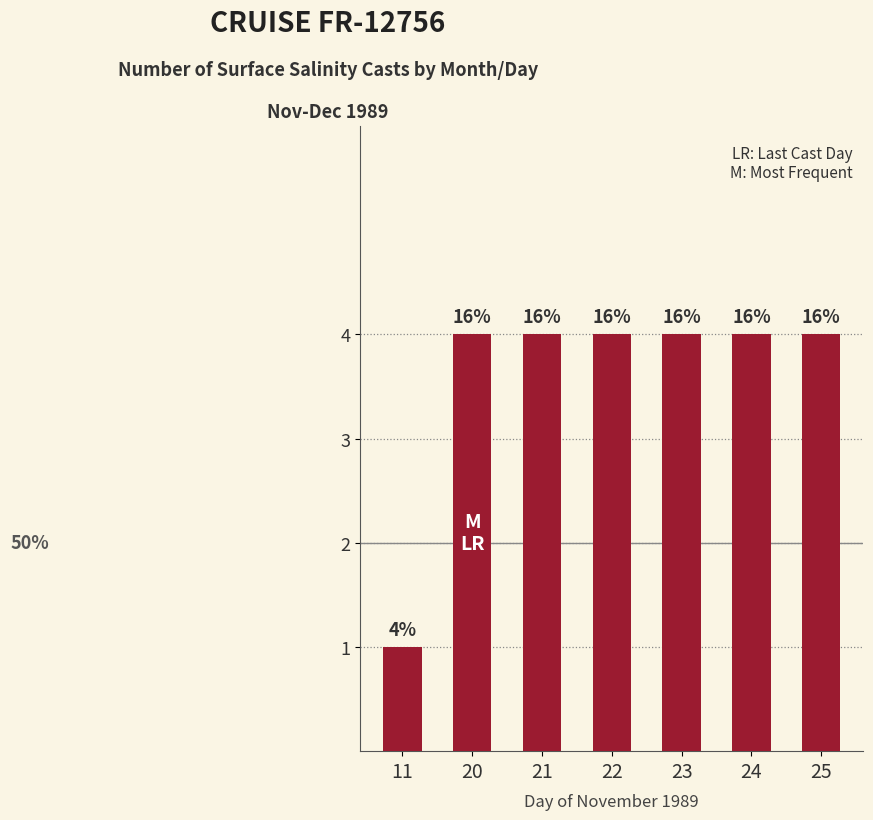

At which category does the chart reach its peak across all series?

20